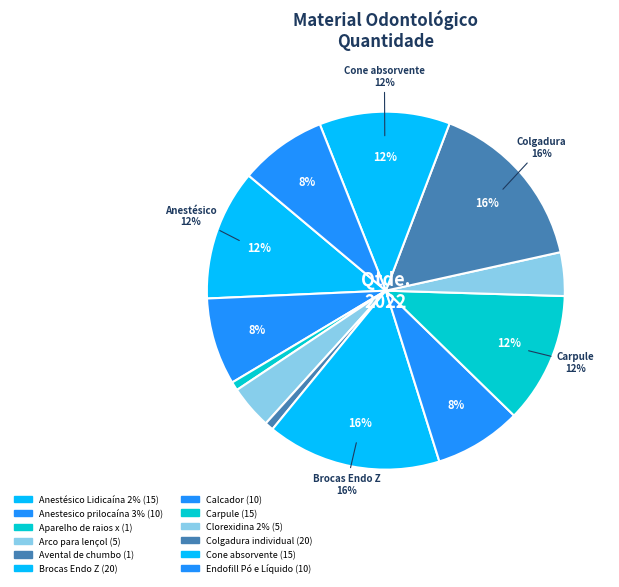

Does Cone absorvente account for over 50% of the chart?

No